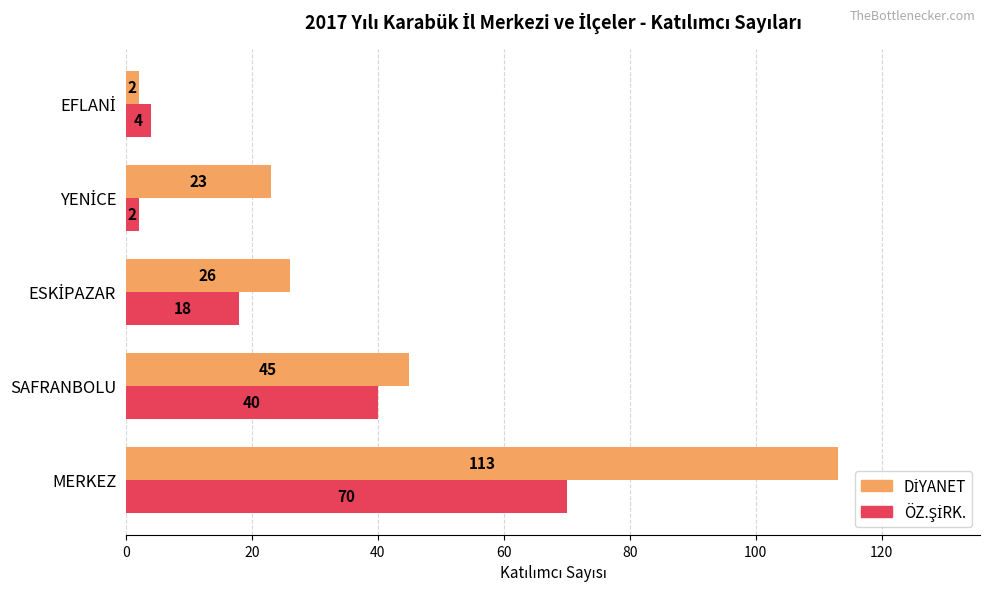

At which category is the sum across all series the highest?

MERKEZ